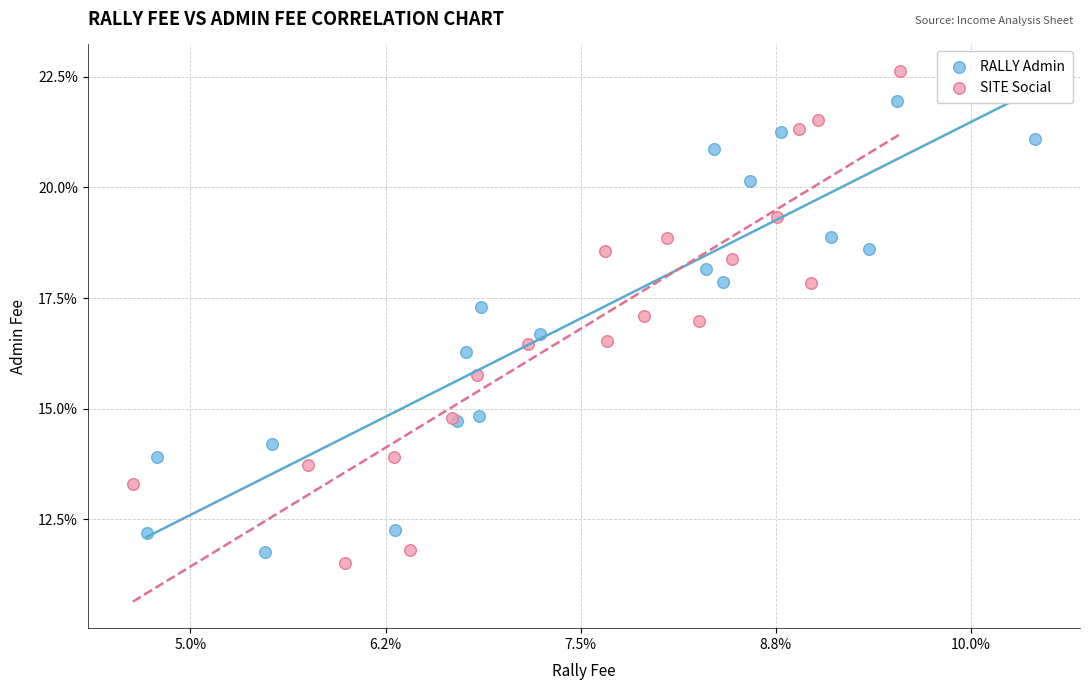

Which series has the widest spread of Y values?

SITE Social